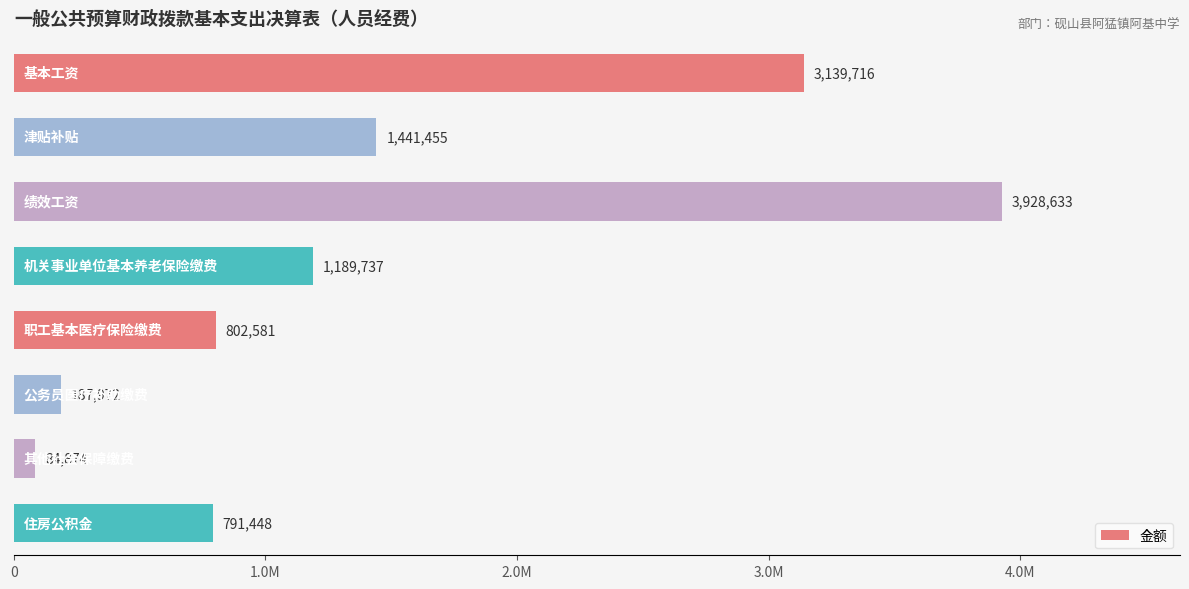

Are the bars horizontal?

Yes